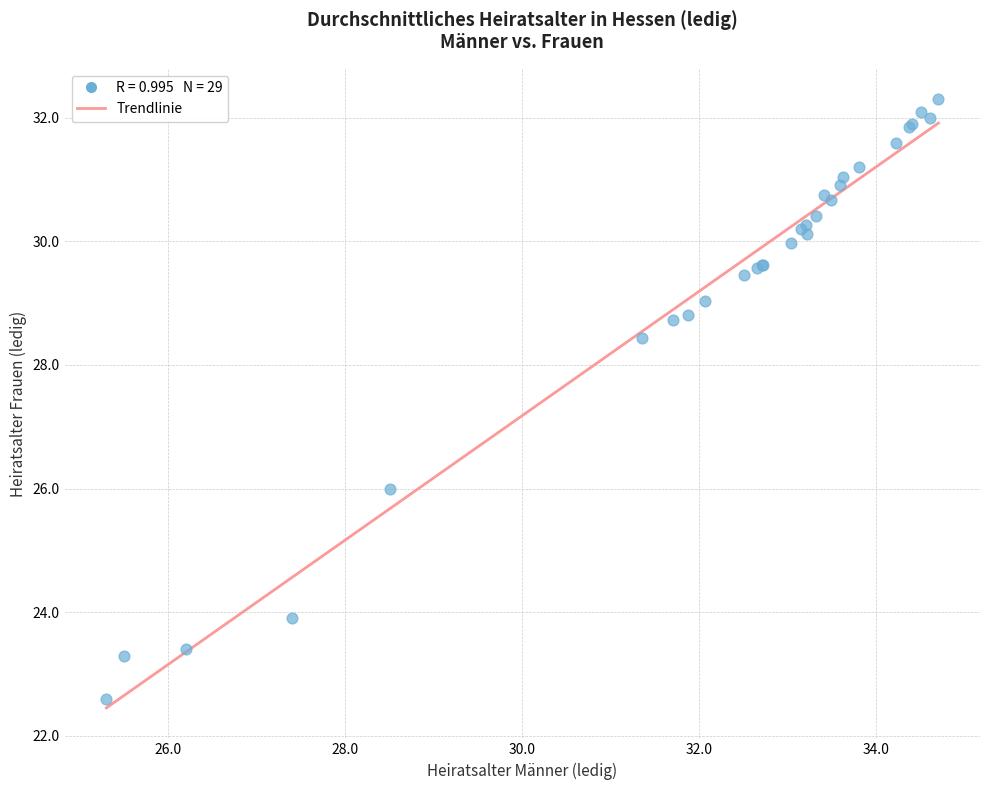

What Y value in the scatter plot is closest to 27?

26.0